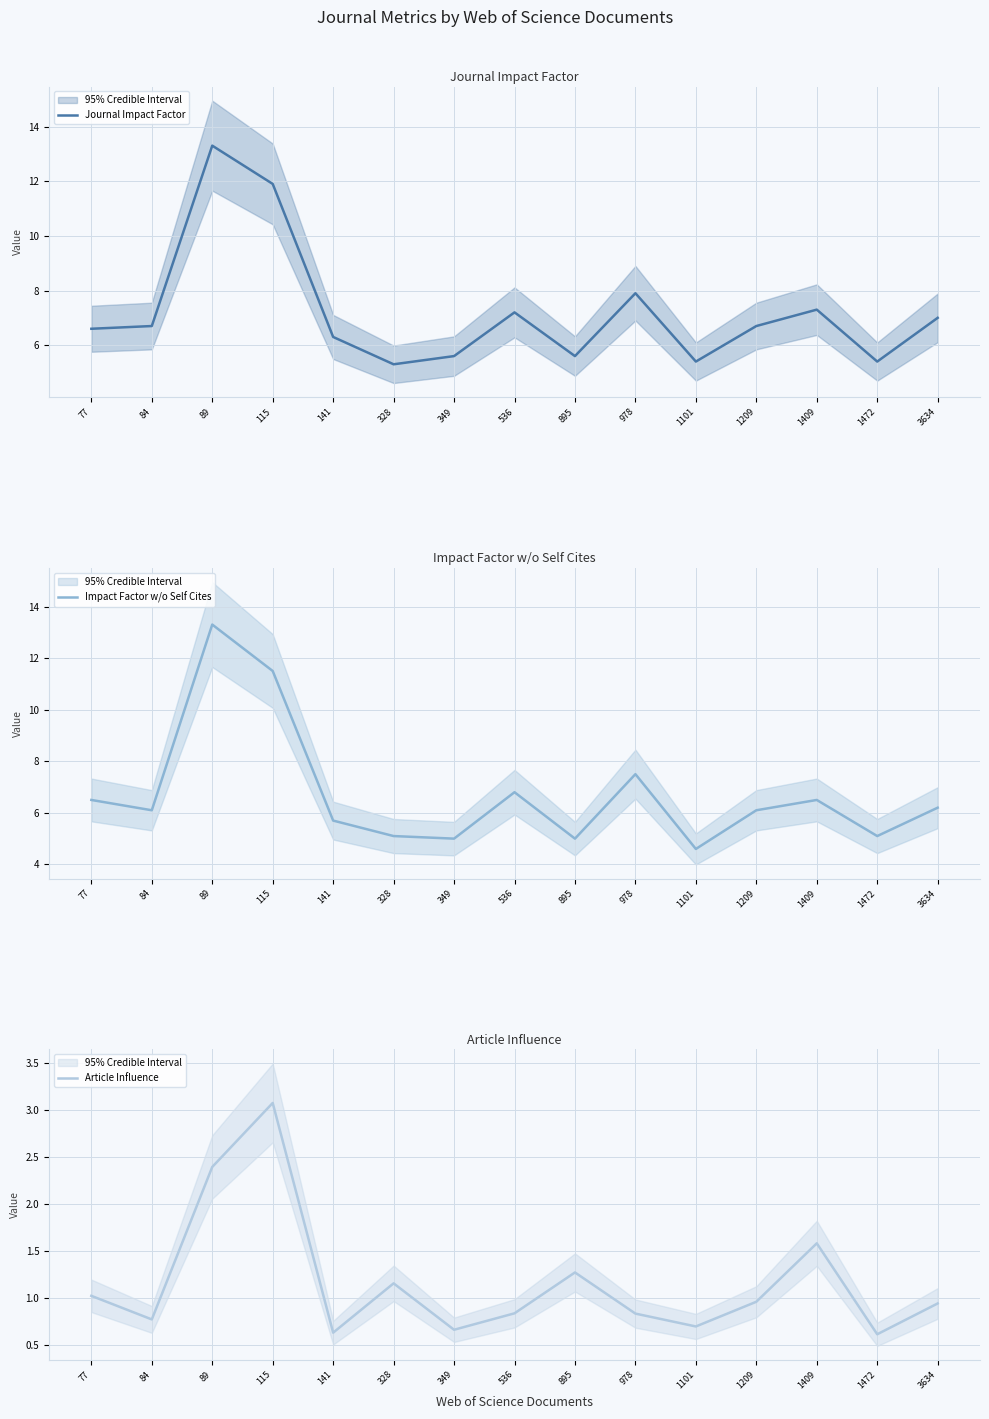

How many categories are shown in the chart?

15